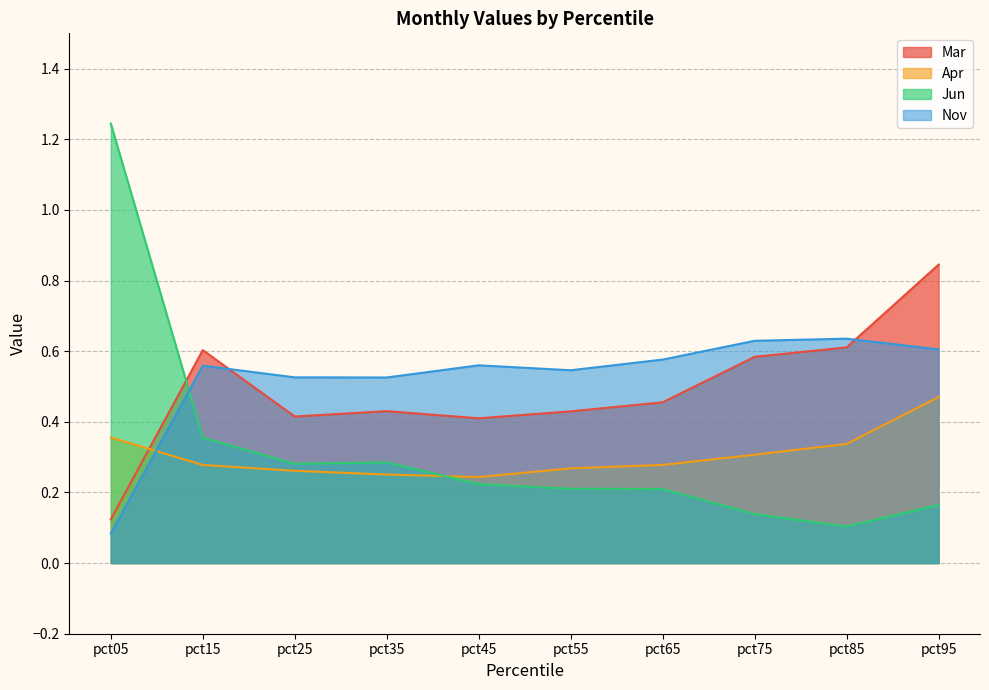

Where is the first local maximum for Nov?

pct15